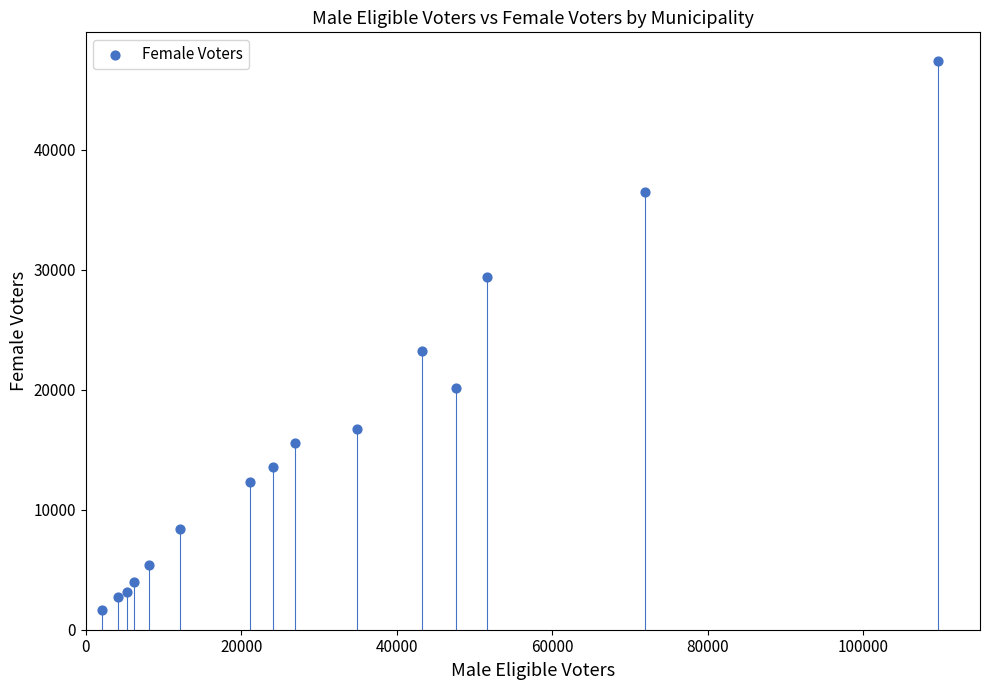

What is the range of X values (max minus min)?

107538